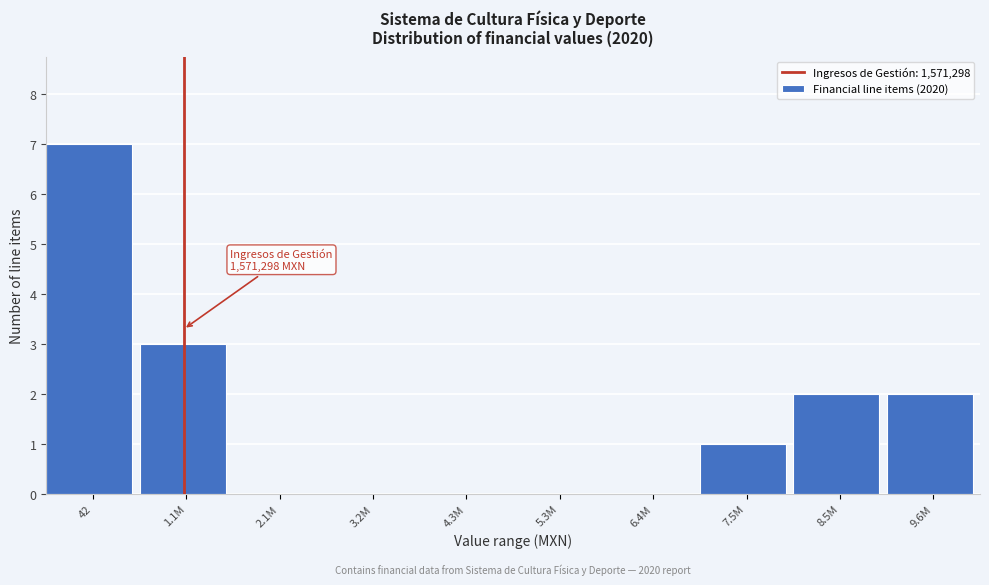

Reading left to right, transcribe all the data shown in this chart.

42=7	1.1M=3	2.1M=0	3.2M=0	4.3M=0	5.3M=0	6.4M=0	7.5M=1	8.5M=2	9.6M=2